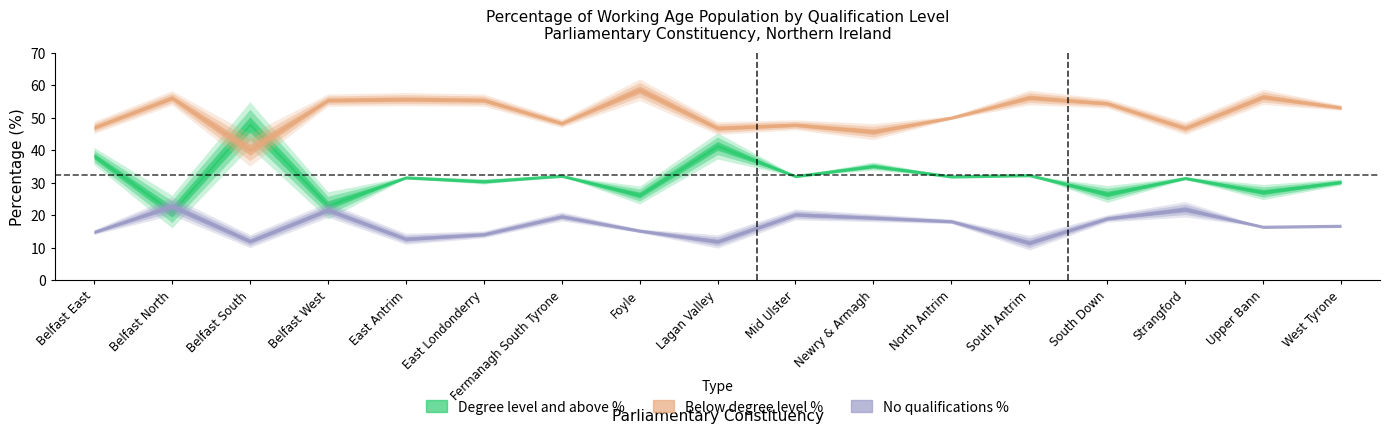

Does the chart display data point markers on the line(s)?

No